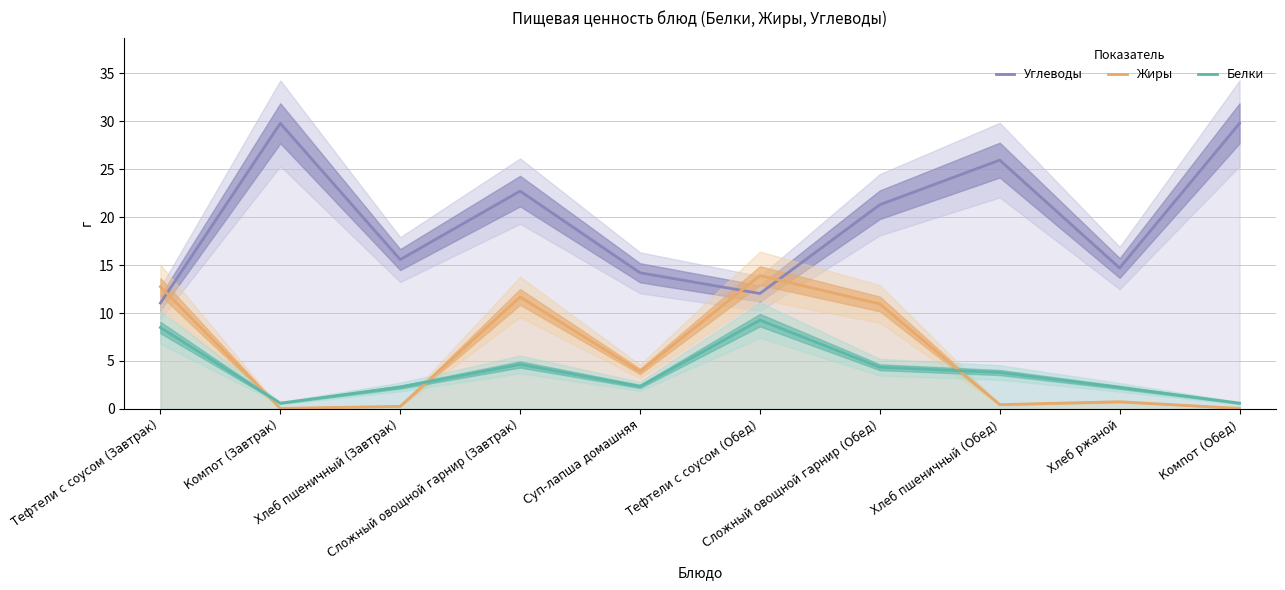

What is the label of the 7th point from the right?

Сложный овощной гарнир (Завтрак)